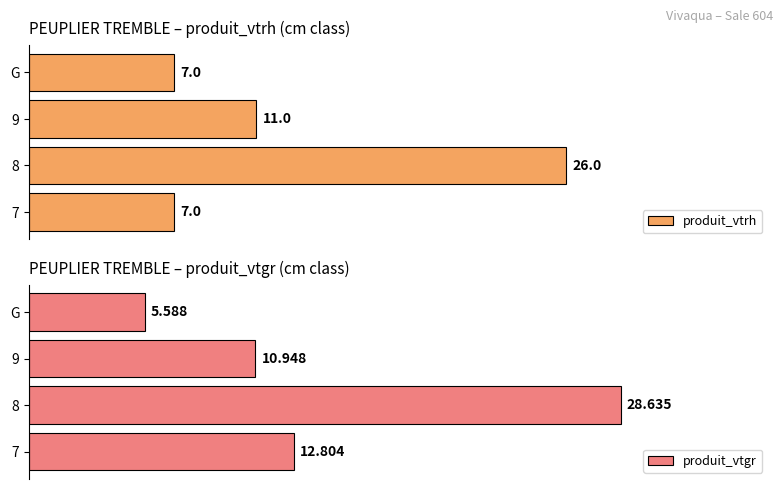

What is the sum of all produit_vtgr values?

58.0